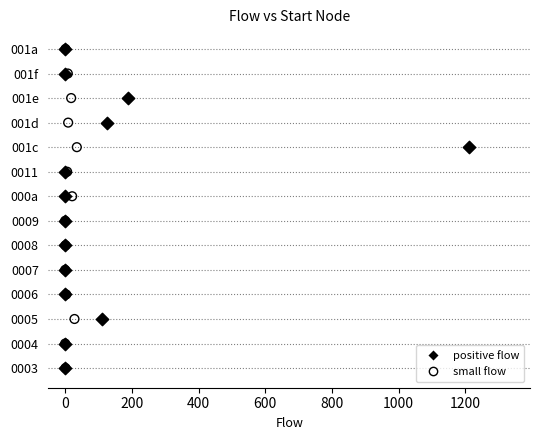

What are all the series names shown in the legend?

positive flow, small flow